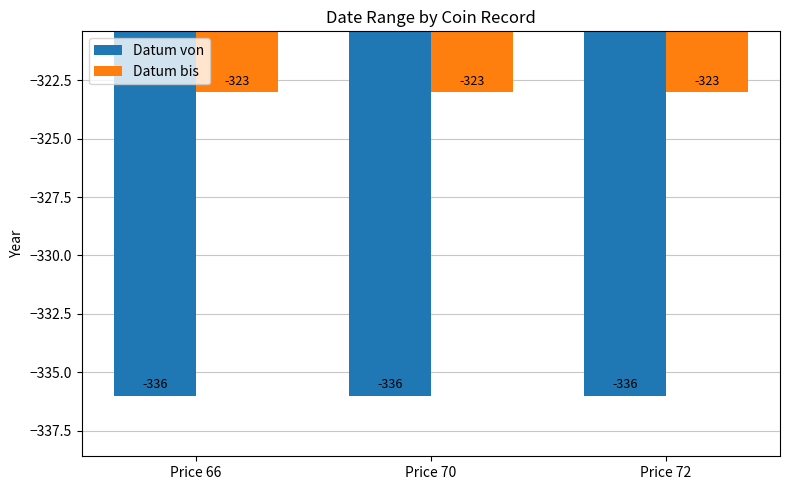

What is the value of the Datum von bar at the 3rd from the left?

-336